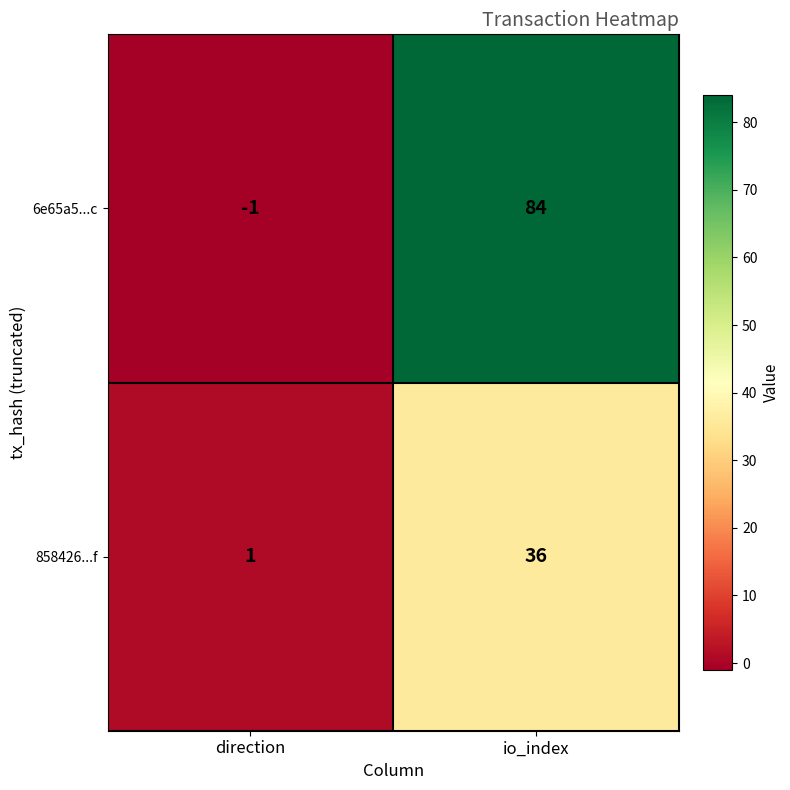

True or false: 858426...f has a value of 1 at direction.

True